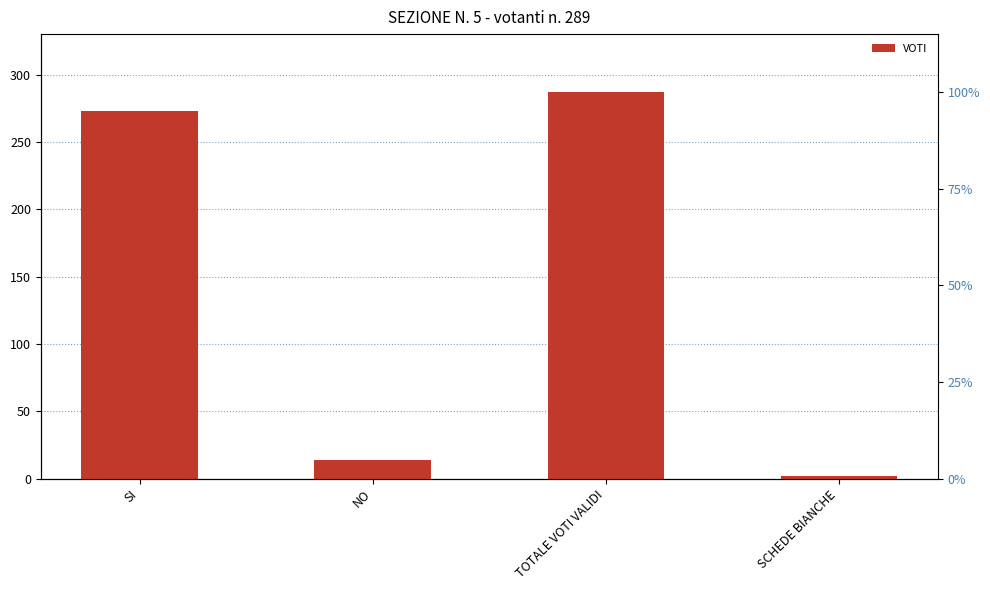

What is the approximate value at SI, to the nearest 5?

275